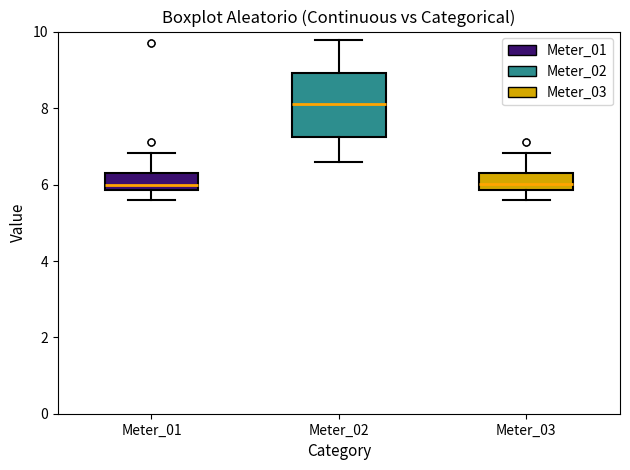

Reading left to right, read every box against the y-axis: the position of its median line, the range the box covers, and the ends of its whiskers. The values are not printed on the chart, so give them approximately, as read against the axis.

Meter_01: median 6.0, box 5.8 to 6.4, whiskers 5.6 to 6.8
Meter_02: median 8.2, box 7.2 to 9.0, whiskers 6.6 to 9.8
Meter_03: median 6.0, box 5.8 to 6.4, whiskers 5.6 to 6.8